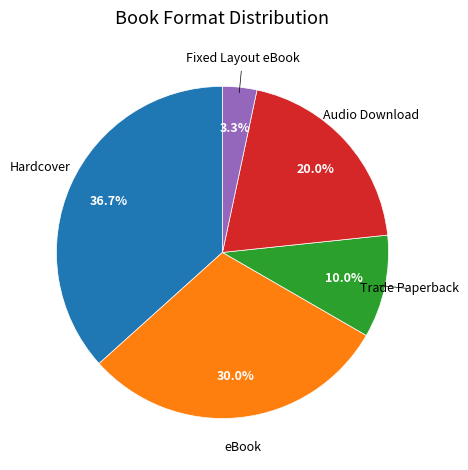

Is there a majority slice in this chart?

No